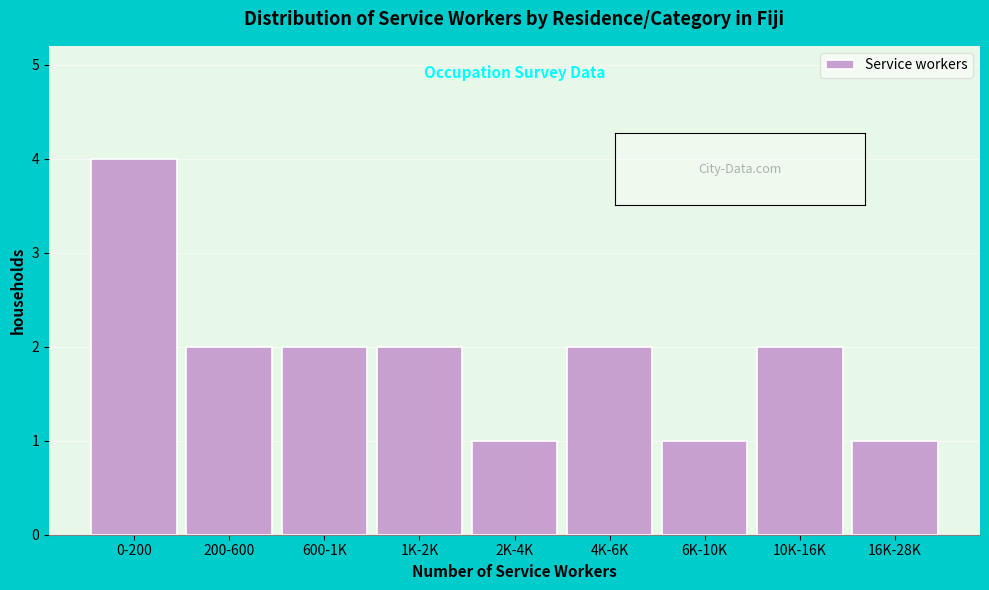

Reading left to right, what are all the values shown in this chart?

4	2	2	2	1	2	1	2	1